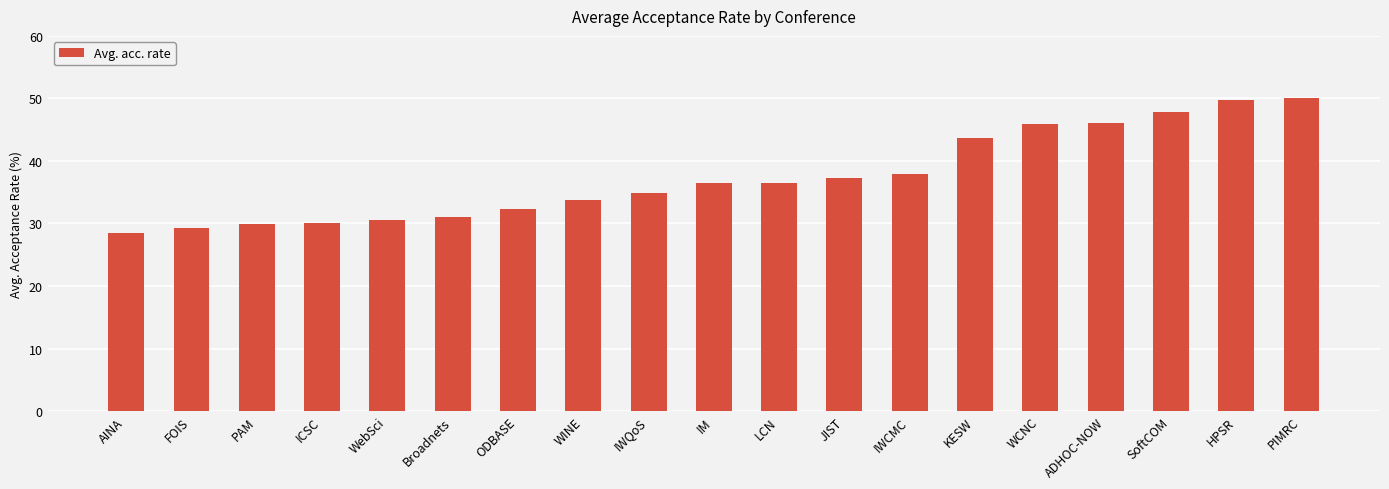

What is the label of the 13th bar from the right?

ODBASE